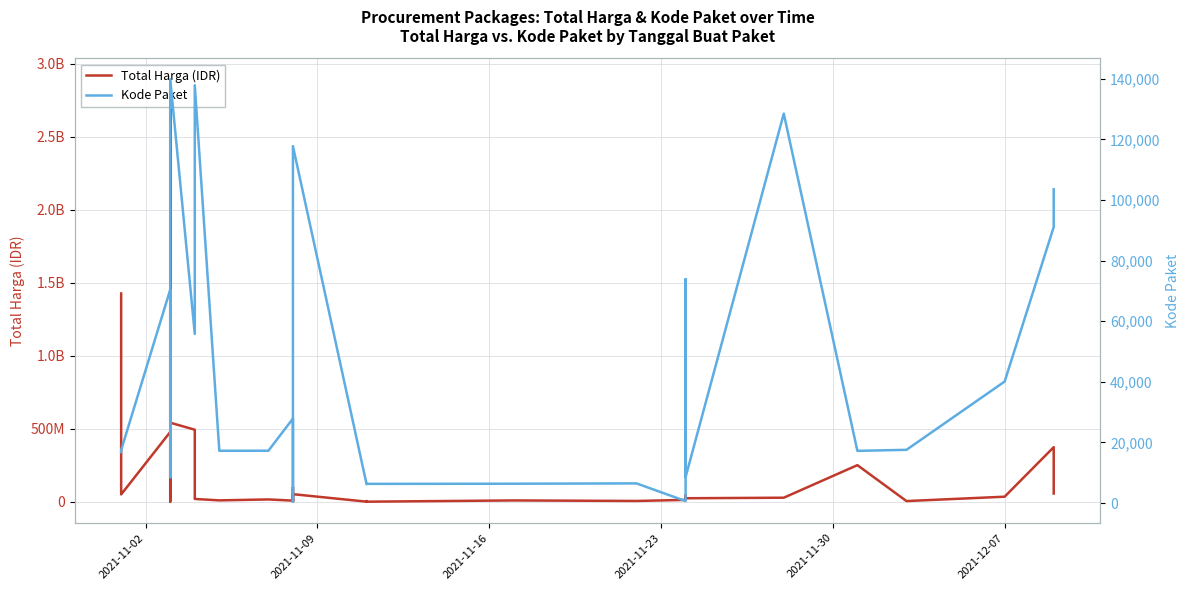

True or false: Total Harga (IDR) and Kode Paket intersect in this chart.

False